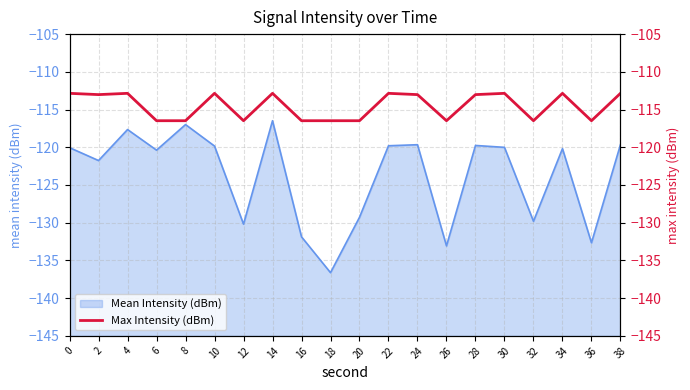

The Mean Intensity (dBm) series shows -54.3 at 4. True or false?

False